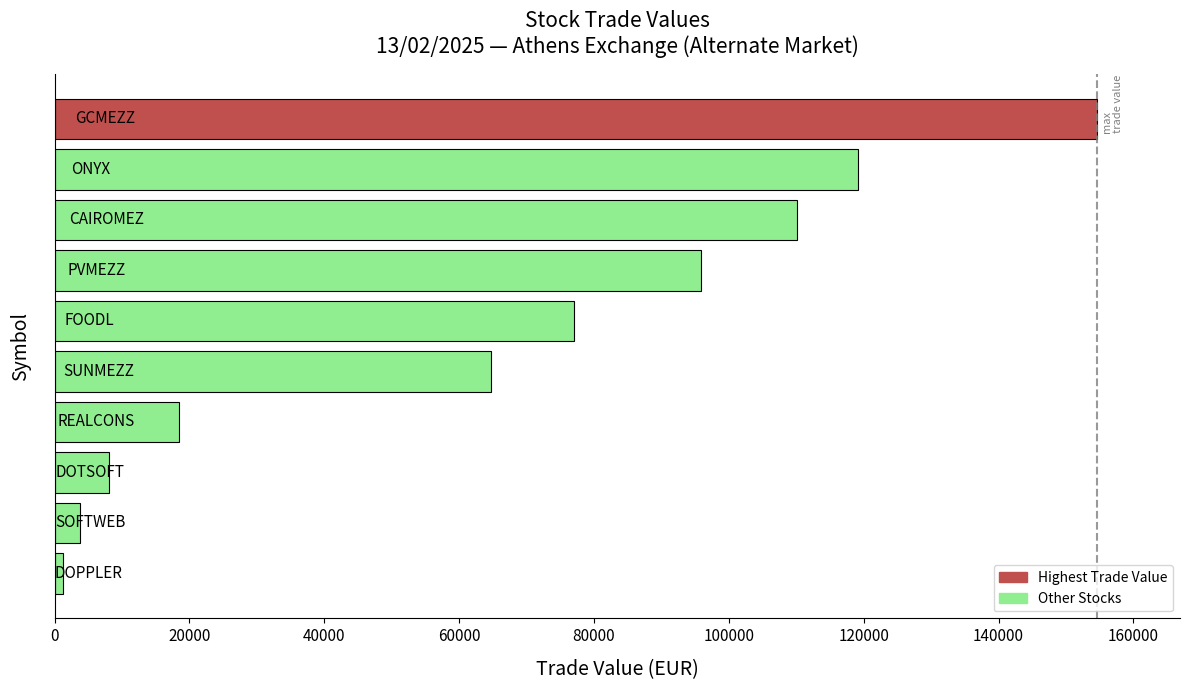

What is the average value?

65281.3